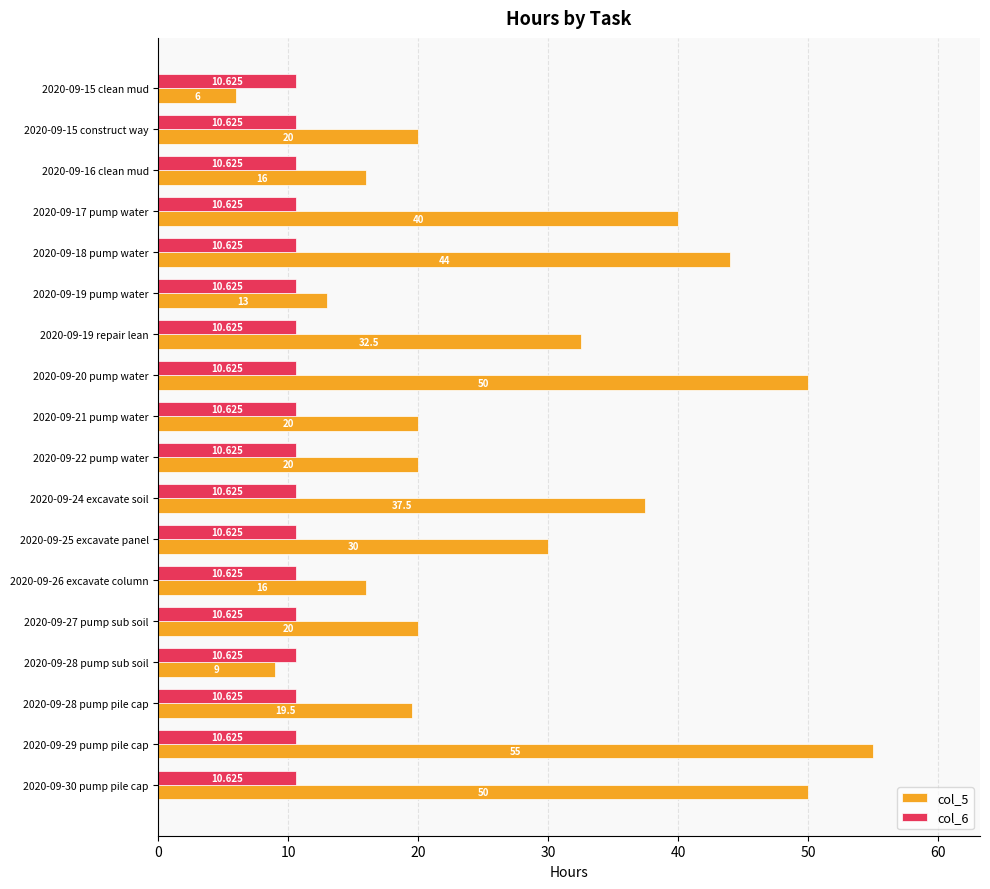

Which series has the largest range (max minus min)?

col_5